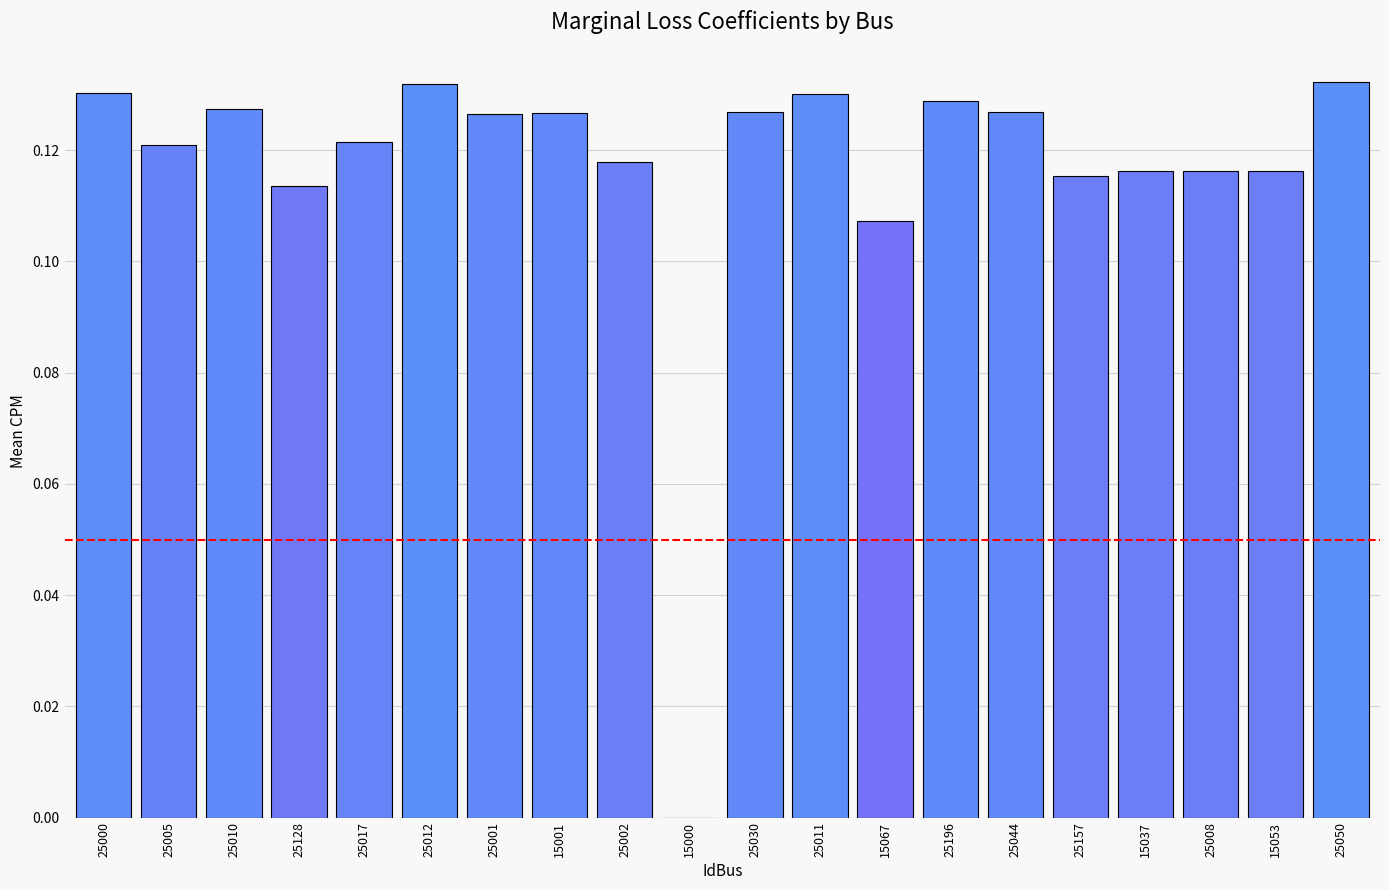

Which has a higher value, 25030 or 25008?

25030